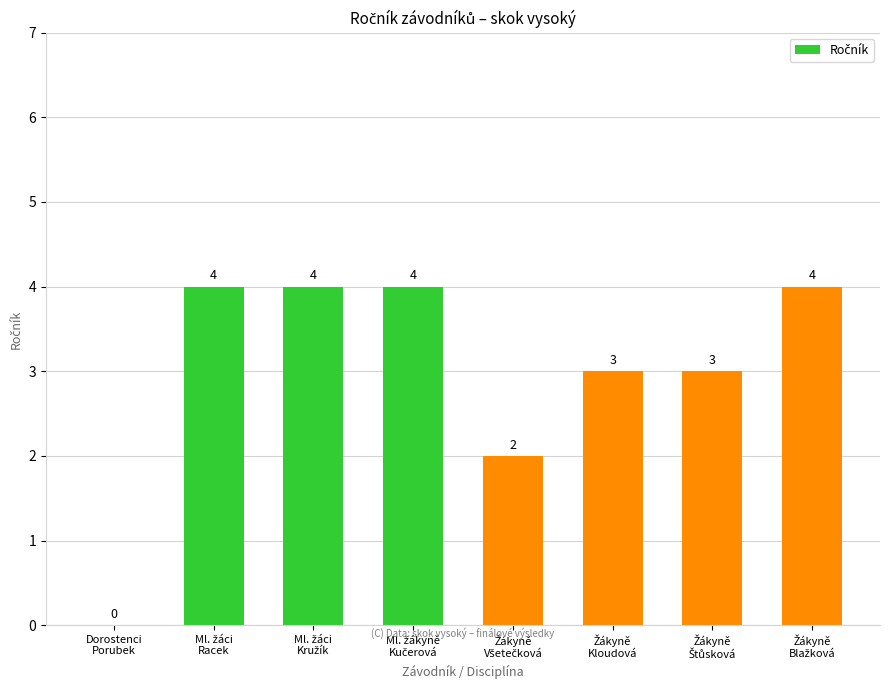

What is the sum of all values?

24